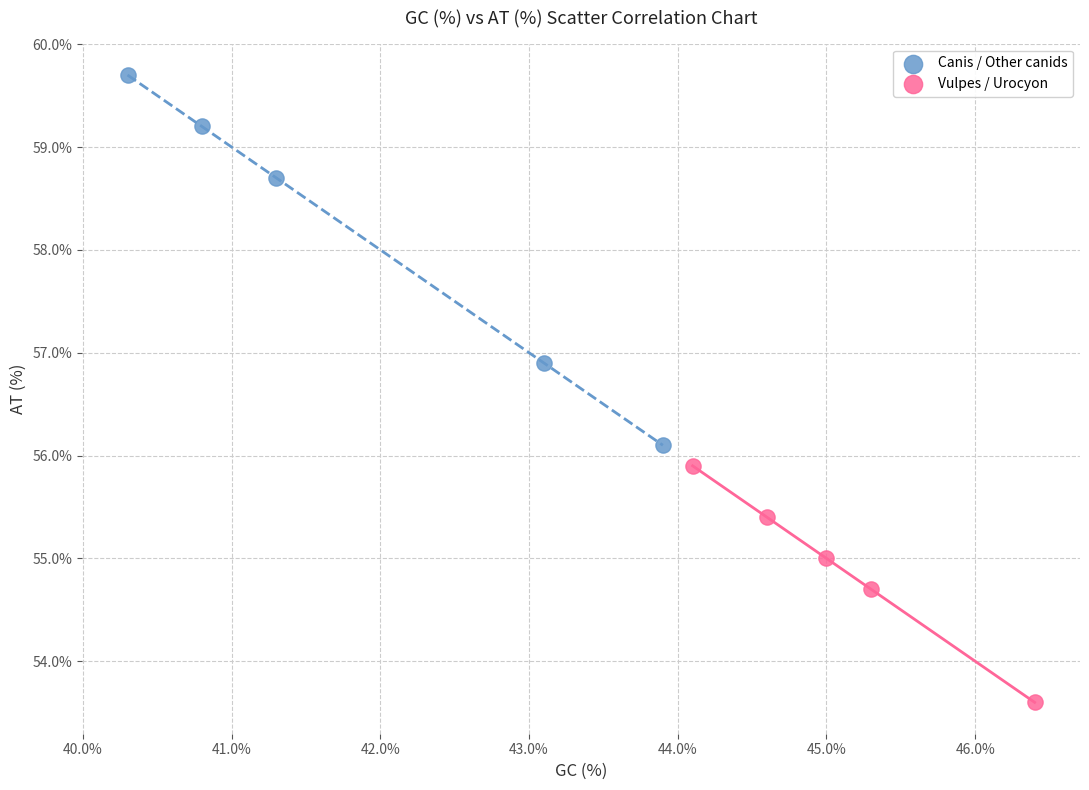

What are all the series names shown in the legend?

Canis / Other canids, Vulpes / Urocyon